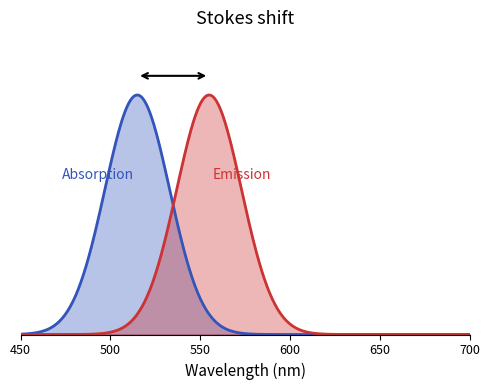

Which series has the largest total across all categories?

Absorption